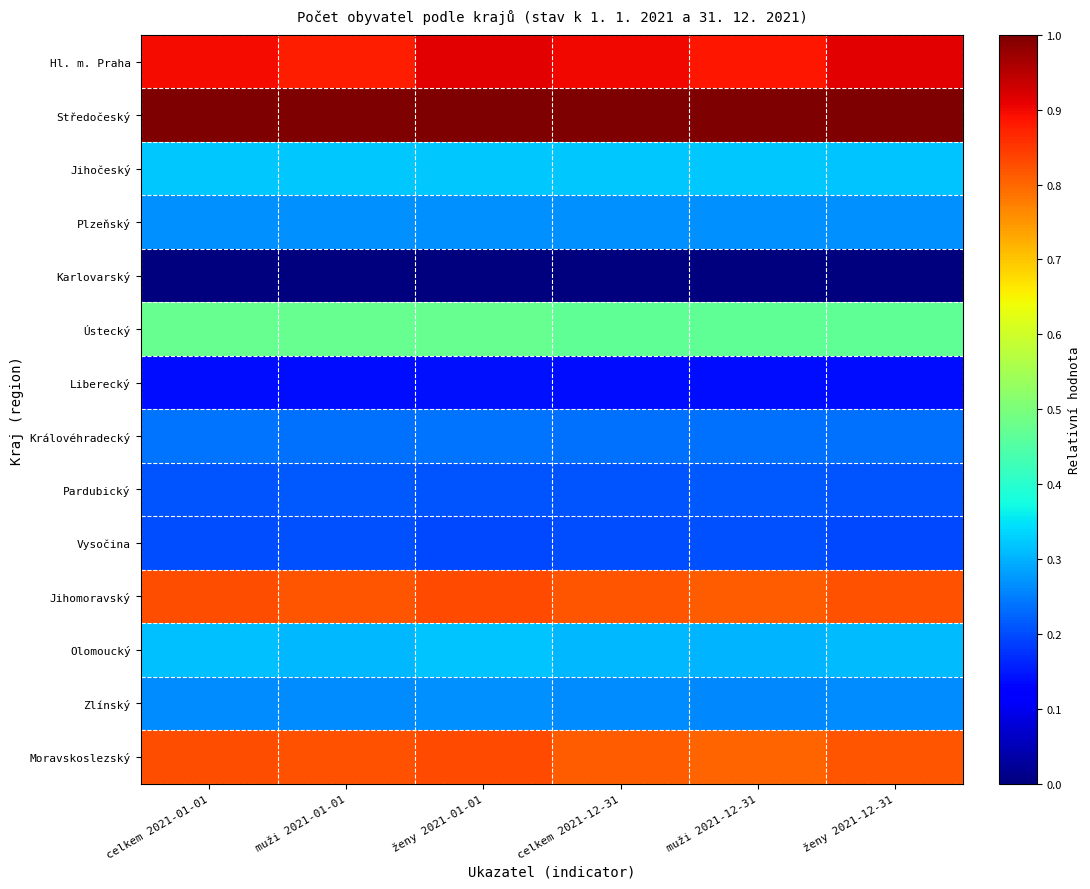

At which category is the sum across all series the highest?

ženy 2021-01-01